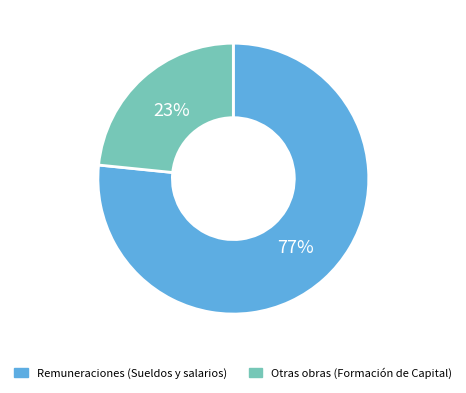

Rank the categories by value from highest to lowest.

Remuneraciones (Sueldos y salarios), Otras obras (Formación de Capital)